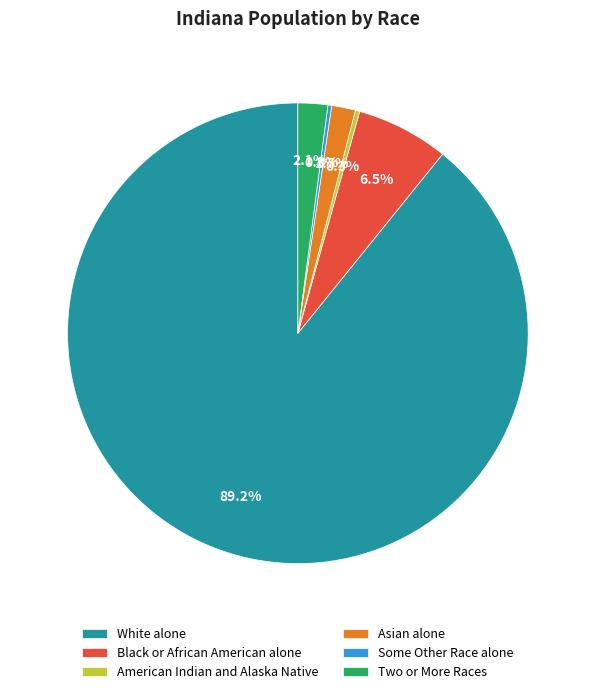

To the nearest percent, what is the difference between the largest and smallest slice percentages?

89%